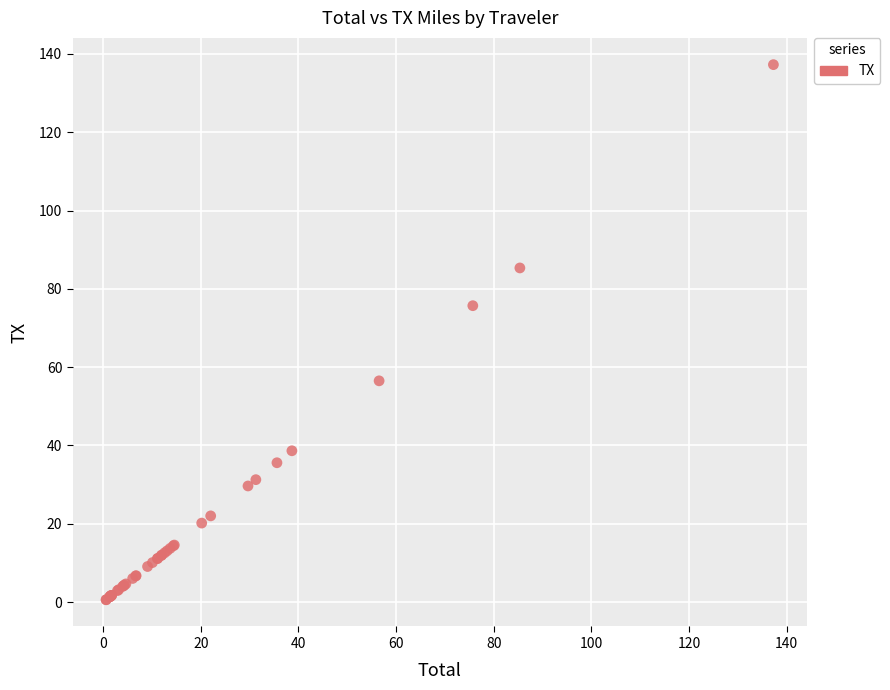

What Y value in the scatter plot is closest to 68?

75.7